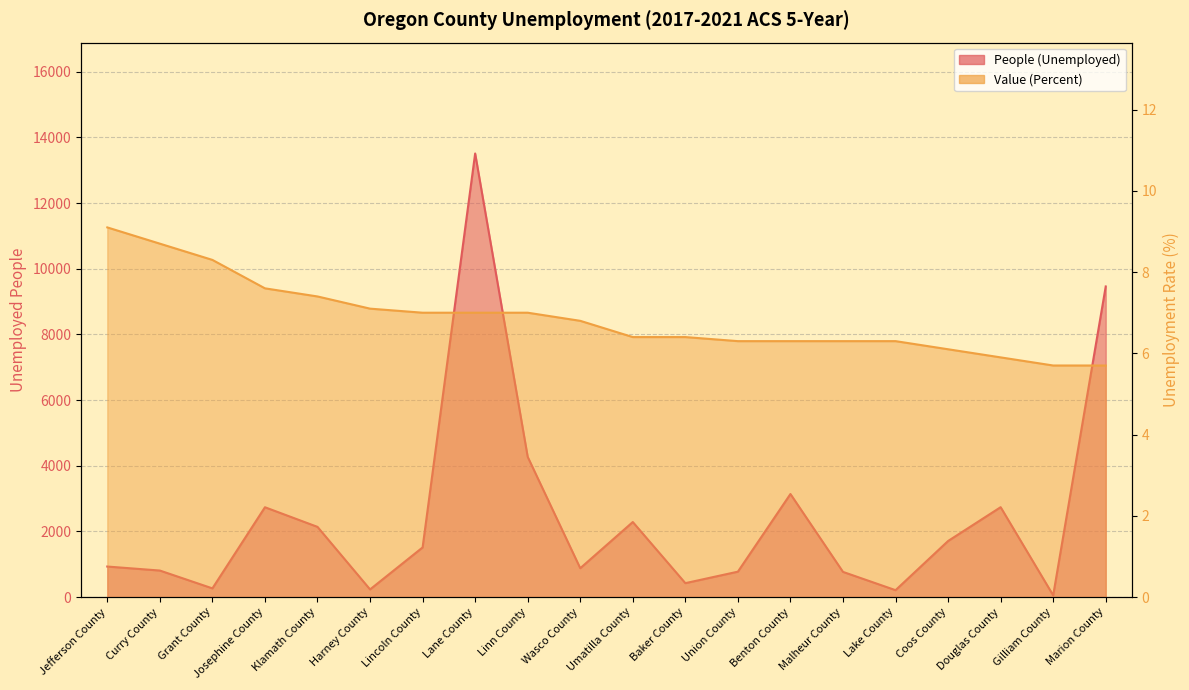

Does the chart display data point markers on the line(s)?

No